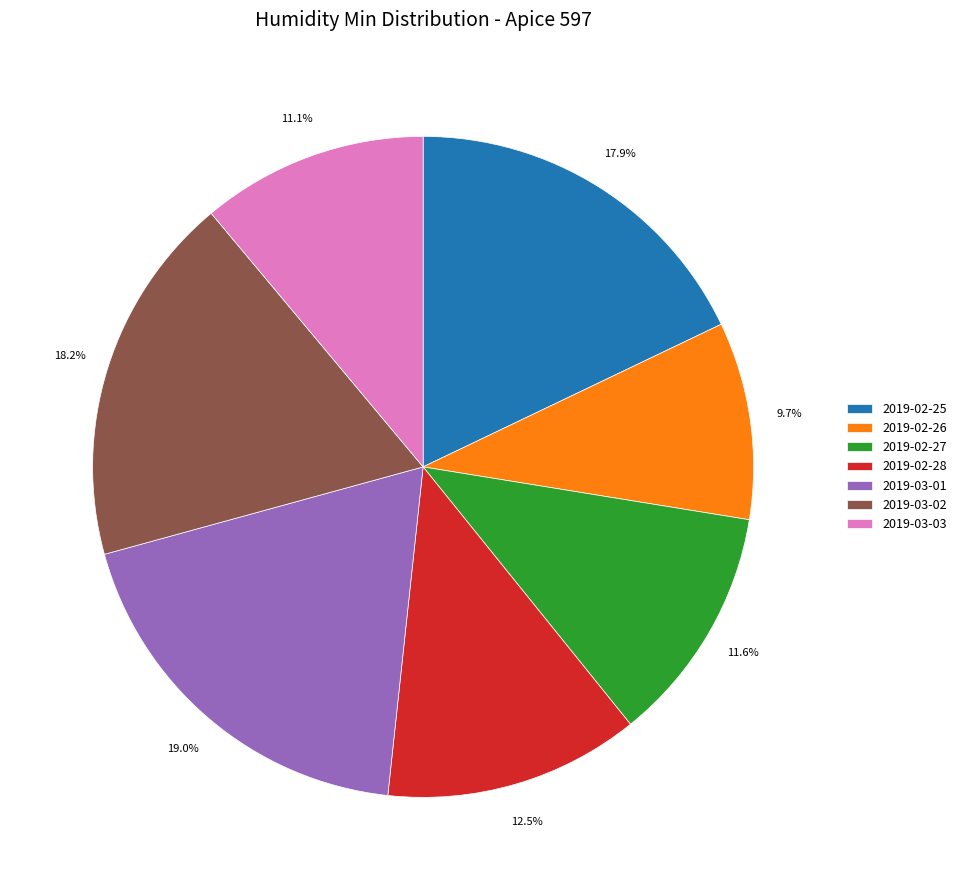

The 2019-03-02 slice represents 18% of the pie. True or false?

True